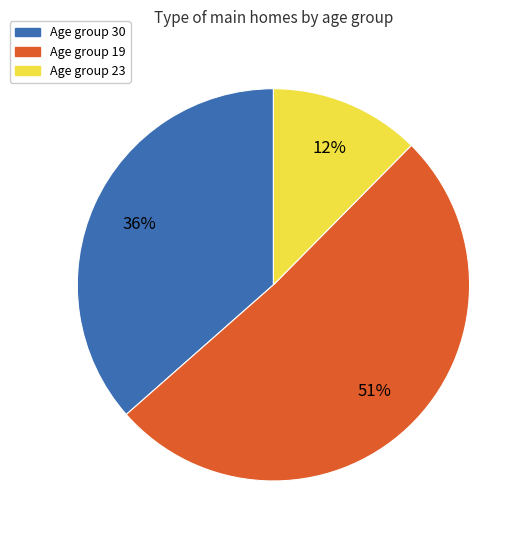

Count the number of slices in the pie.

3